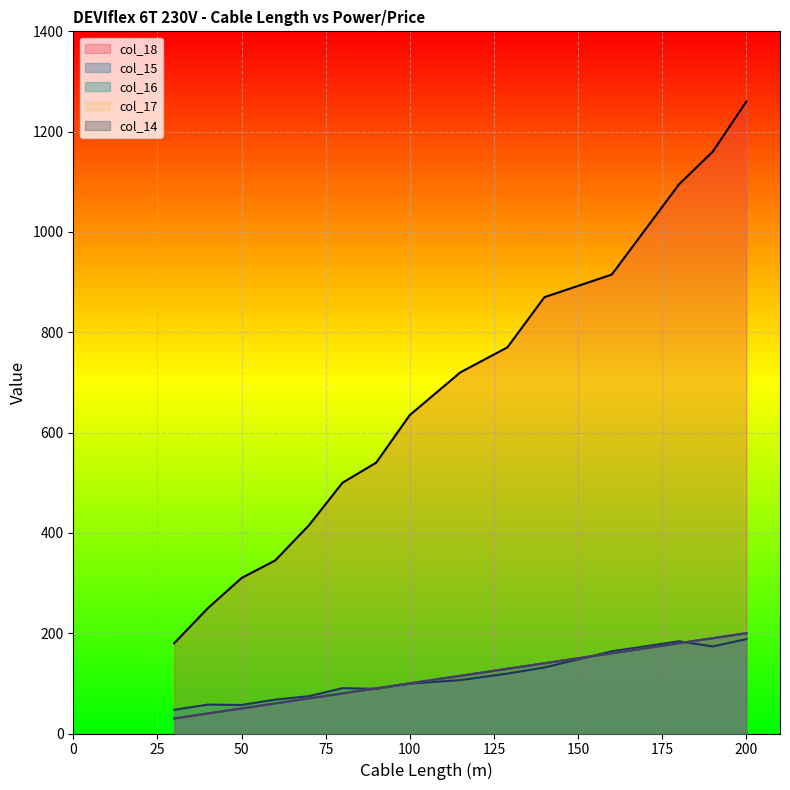

What is the minimum value for col_14?

30.0